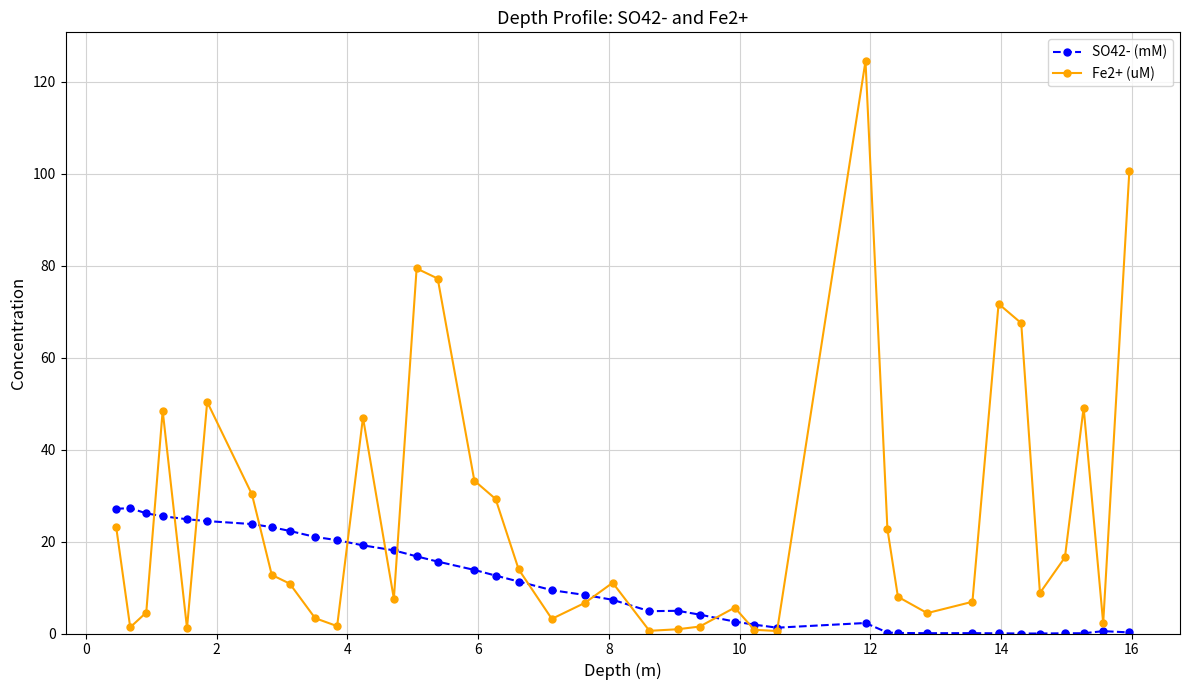

True or false: Fe2+ (uM) has more than 0 interior local peaks.

True